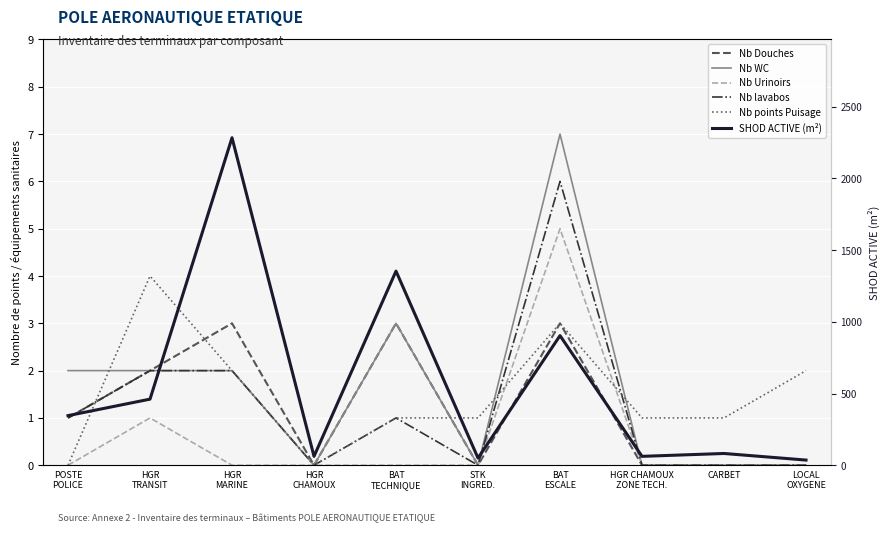

Rank the categories by Nb WC value from lowest to highest.

HGR
CHAMOUX, STK
INGRED., HGR CHAMOUX
ZONE TECH., CARBET, LOCAL
OXYGENE, POSTE
POLICE, HGR
TRANSIT, HGR
MARINE, BAT
TECHNIQUE, BAT
ESCALE